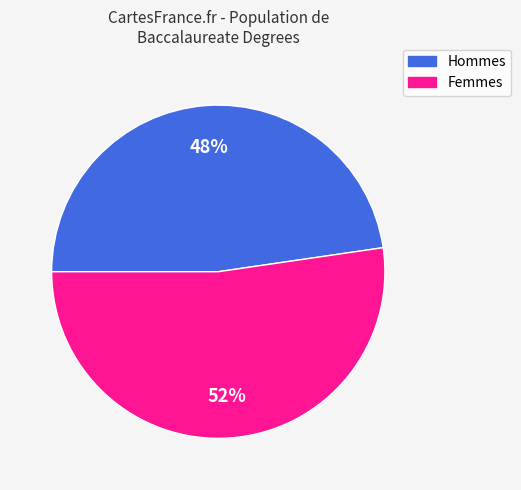

Does any single category account for the majority?

Yes